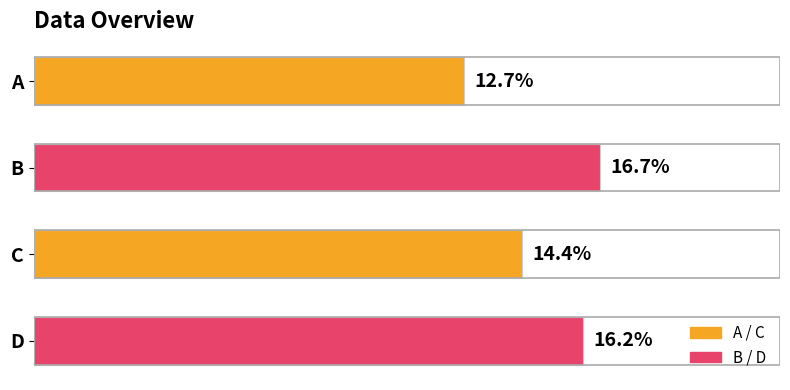

Which category has the highest value across all series?

B